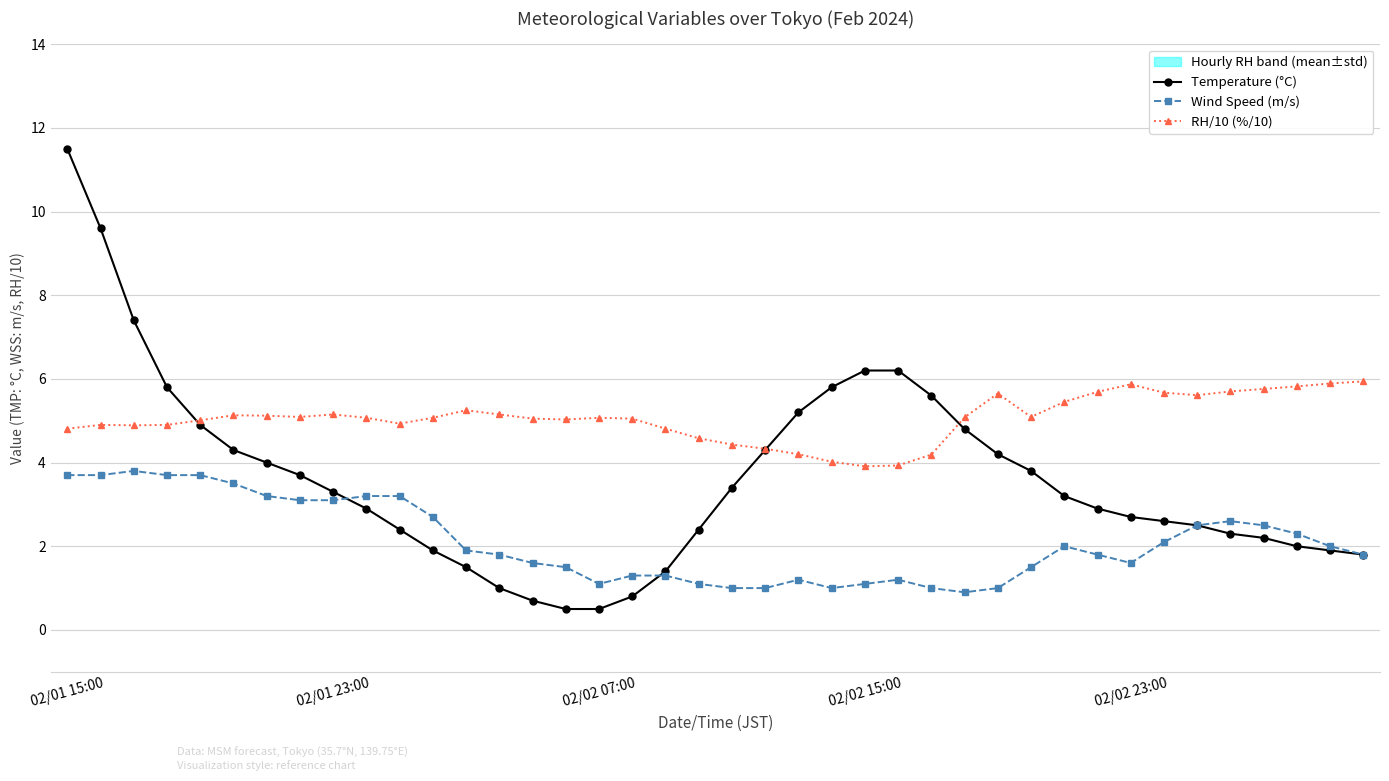

True or false: RH/10 (%/10) and Wind Speed (m/s) intersect in this chart.

False